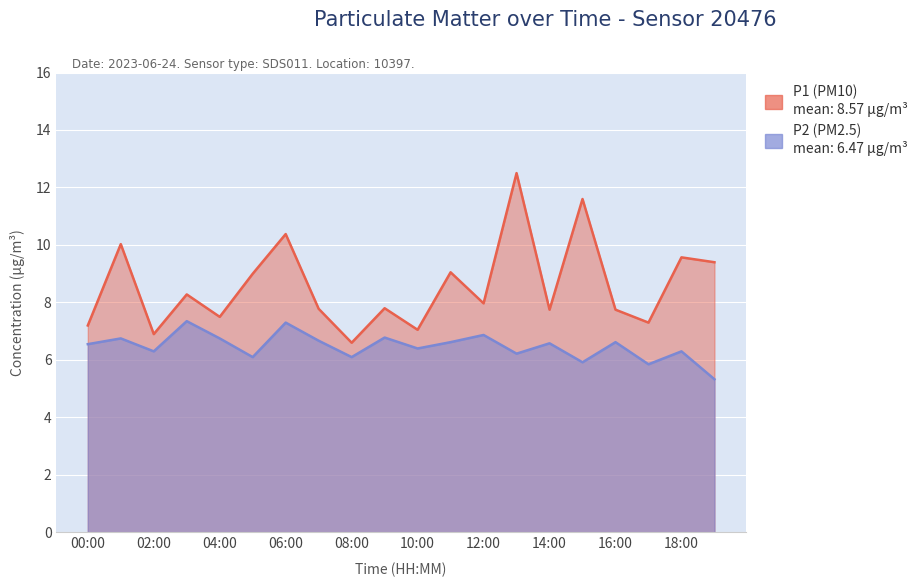

Where is the first local maximum for P2?

01:00